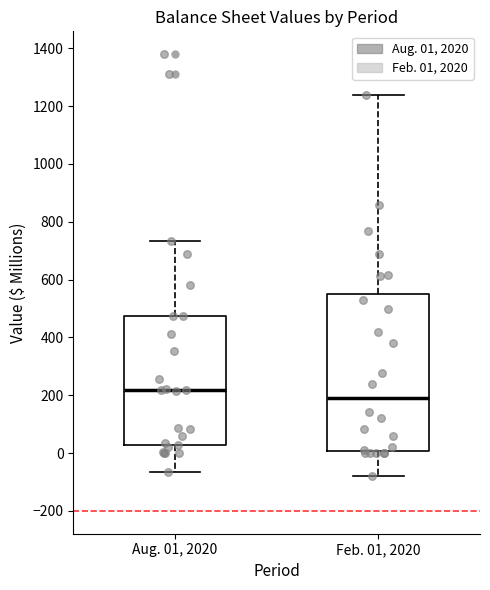

Which box is the tallest, from its lower edge to its upper edge?

Feb. 01, 2020